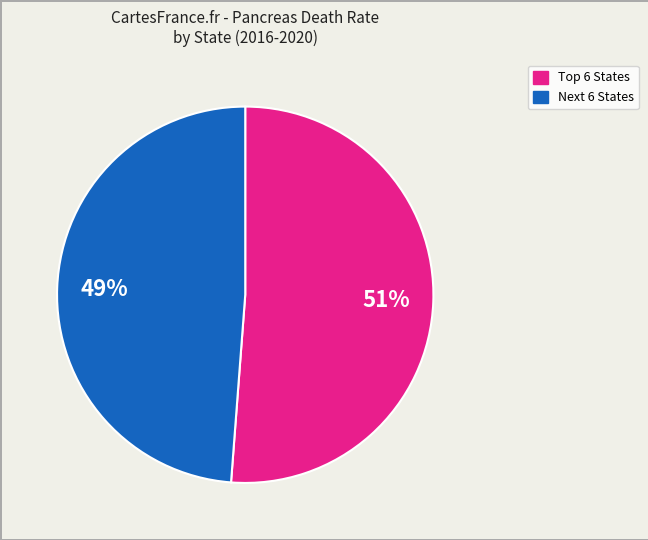

Is there a majority slice in this chart?

Yes